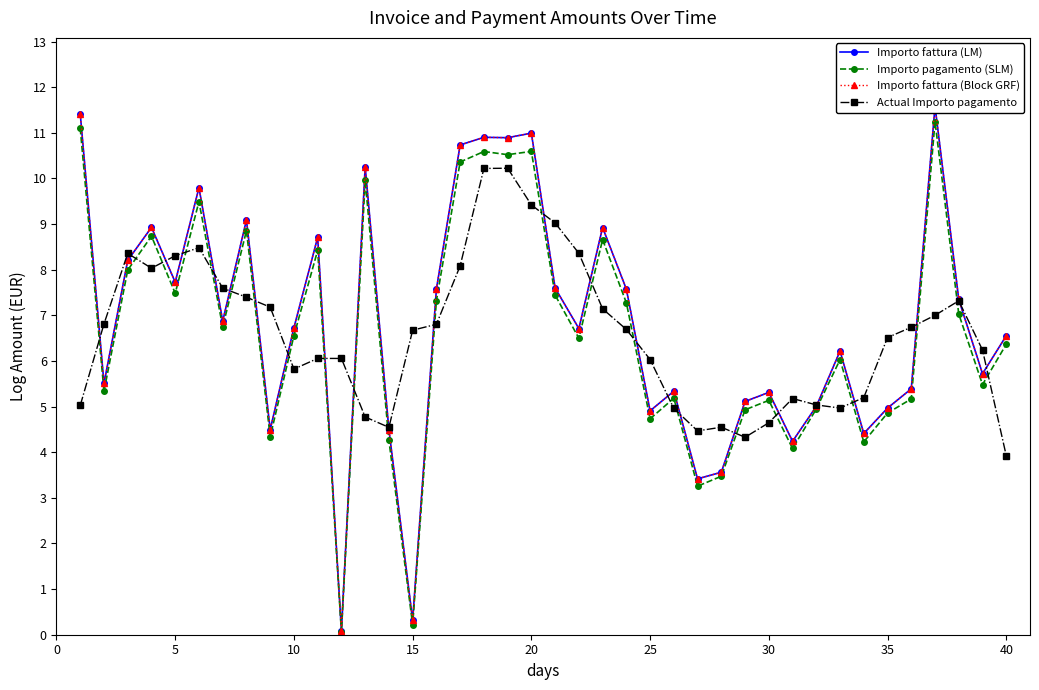

How many intersections are there between Importo pagamento (SLM) and Actual Importo pagamento?

24